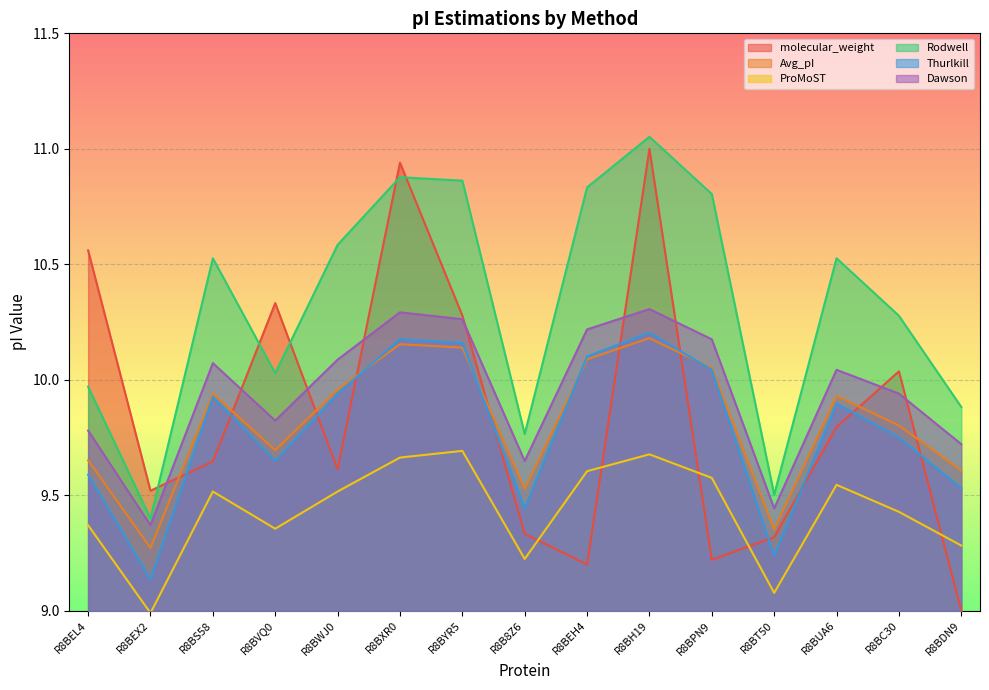

Is it true that ProMoST equals 16.1 at R8BH19?

False